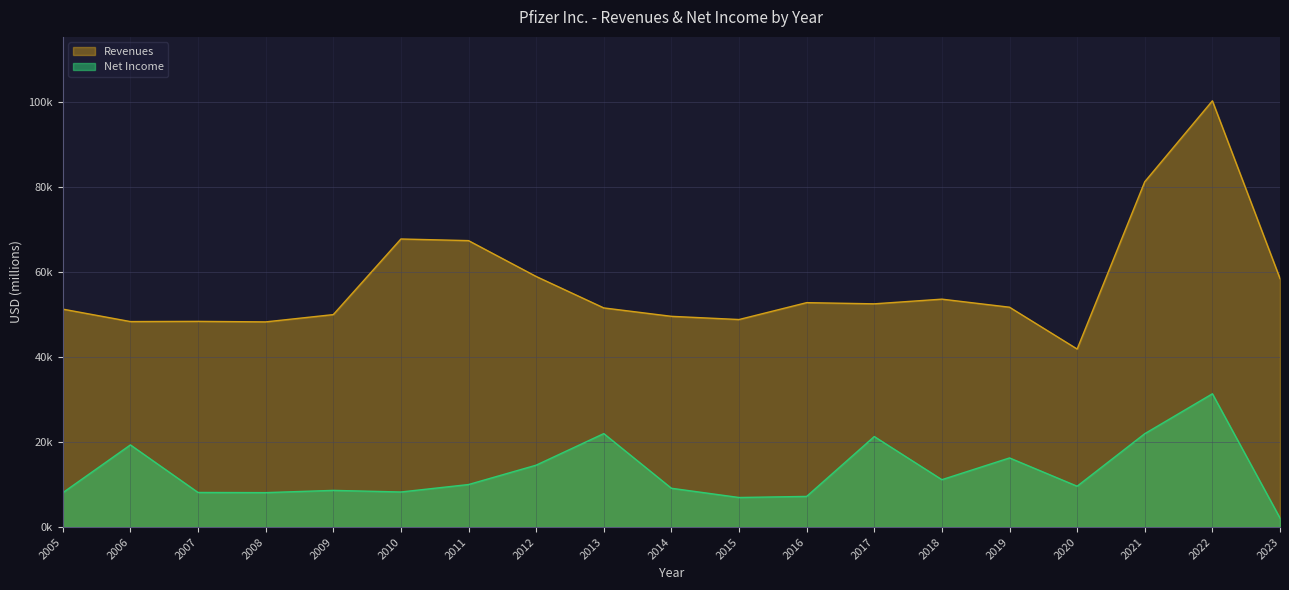

What is the difference between the maximum and minimum values in the Net Income series?

29253